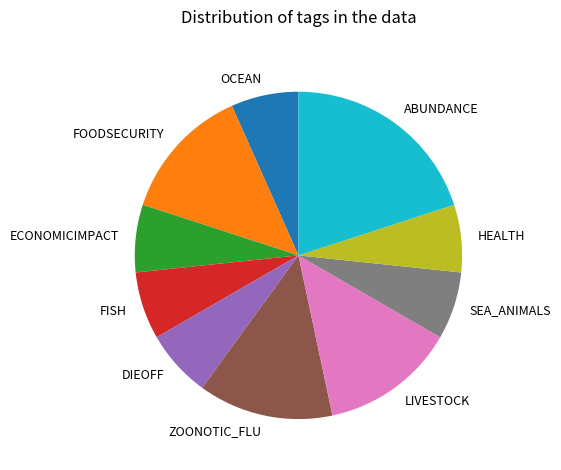

Which category has the biggest portion of the pie?

ABUNDANCE